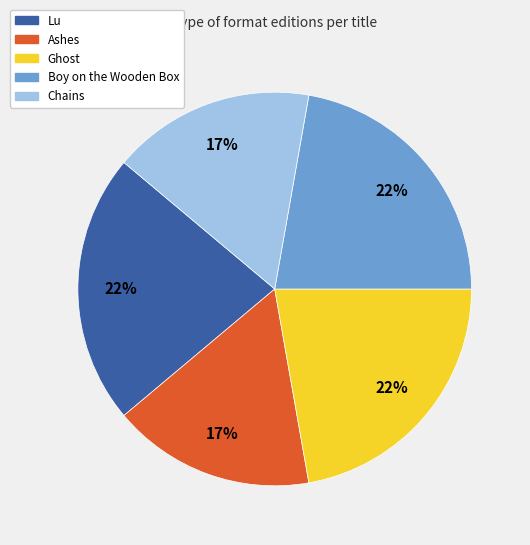

Is it true that Chains is 17% of the pie?

True